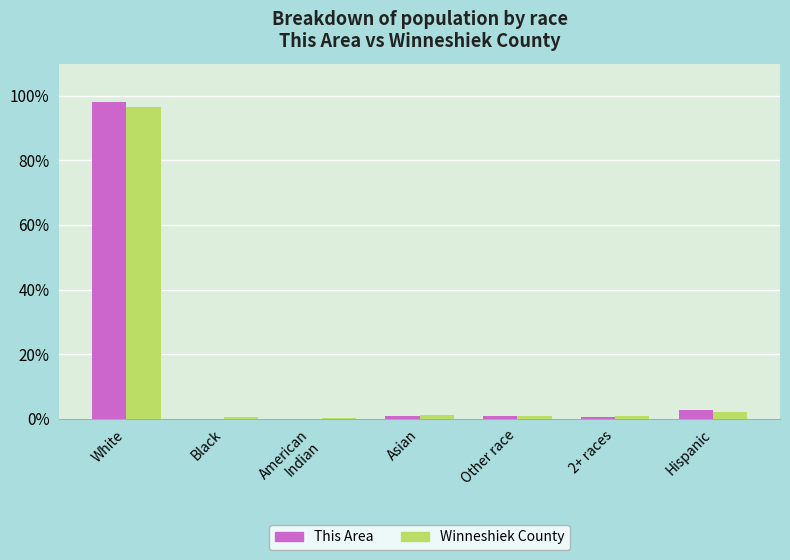

What is the maximum value for This Area?

98.0